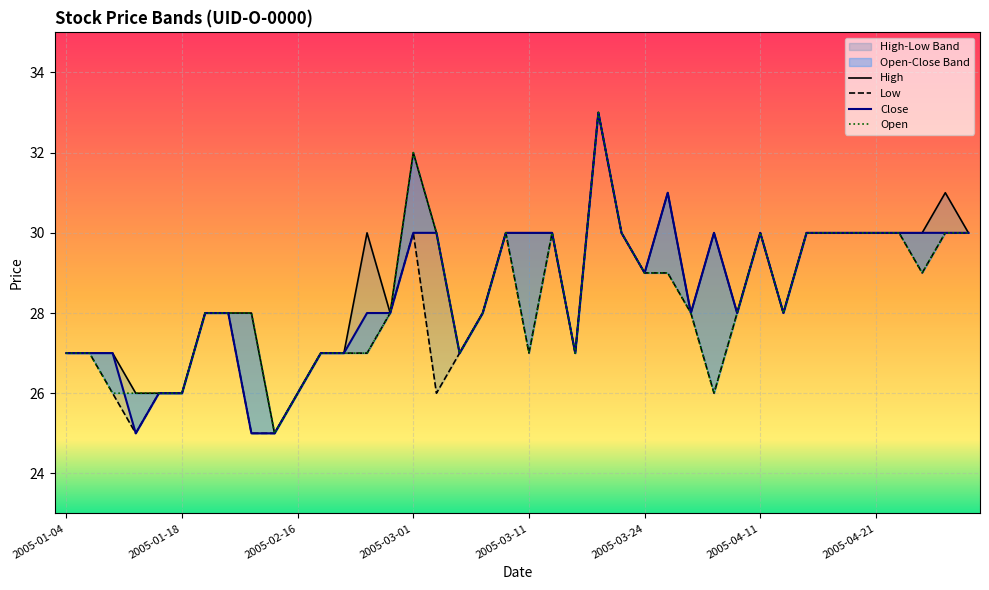

The value of Open at 2005-03-01 is 21. True or false?

False